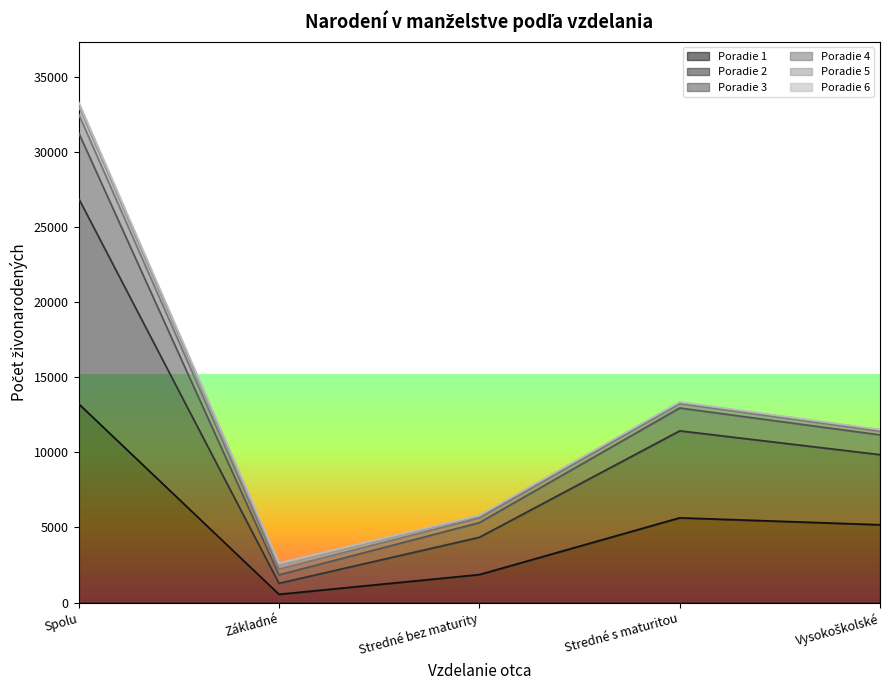

What position from the left is Spolu?

1